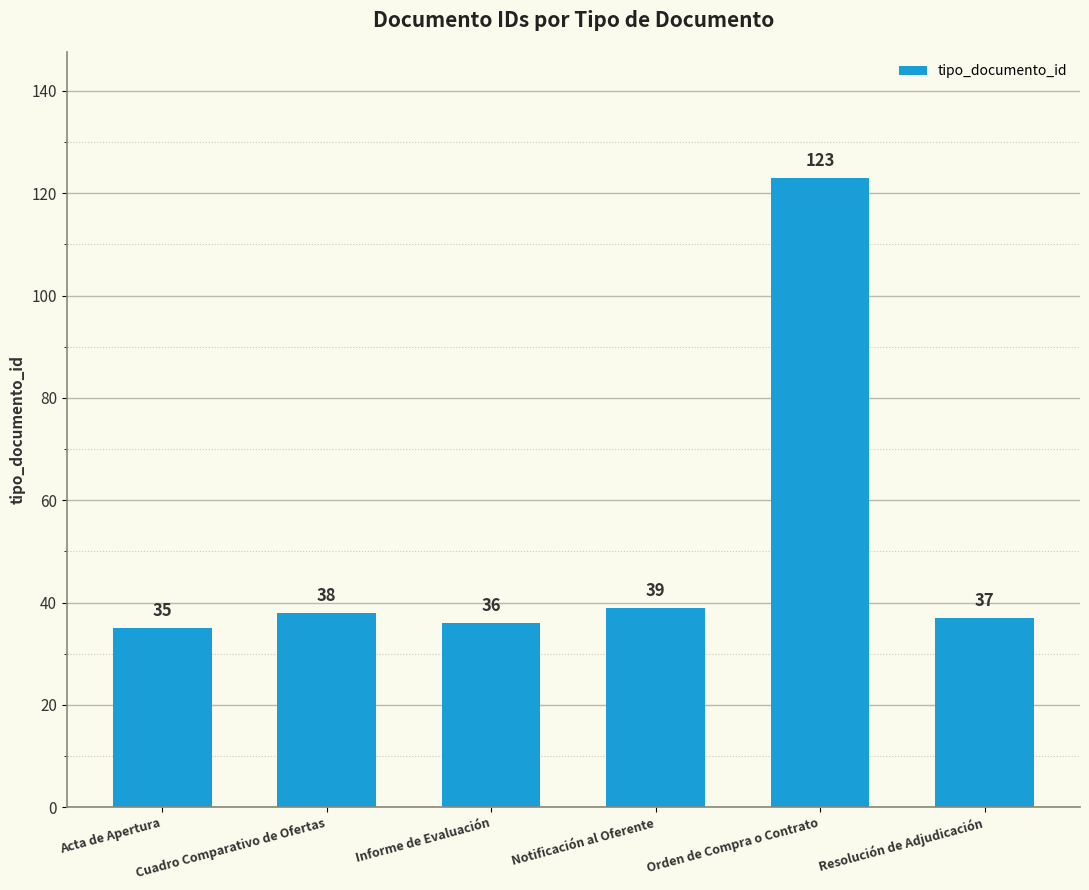

What position from the left is Cuadro Comparativo de Ofertas?

2